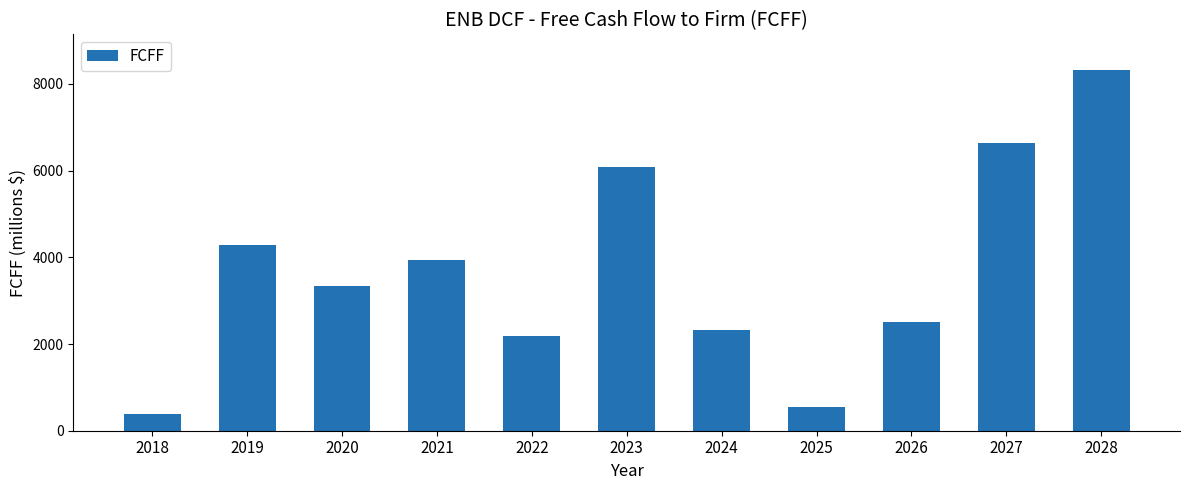

How many data points are less than 3340?

5